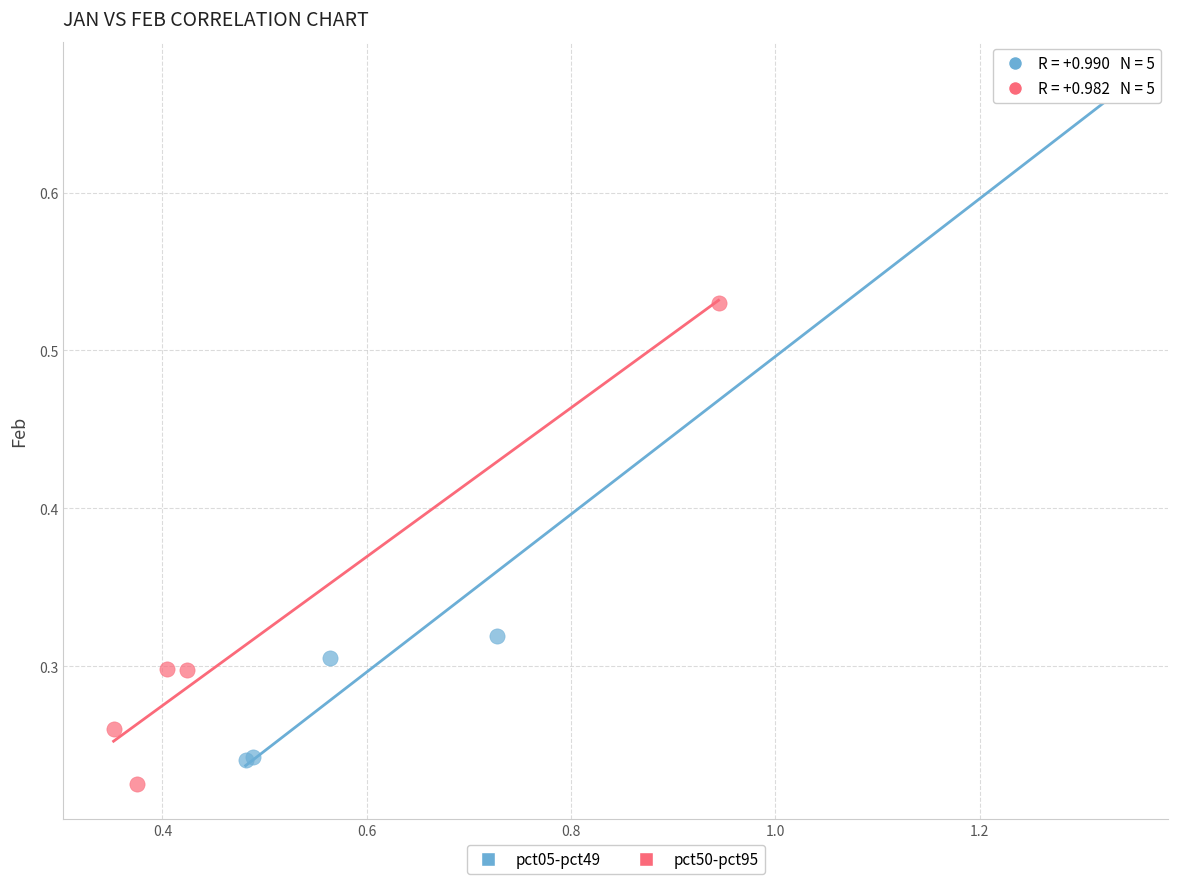

Which series has the widest spread of Y values?

pct05-pct49